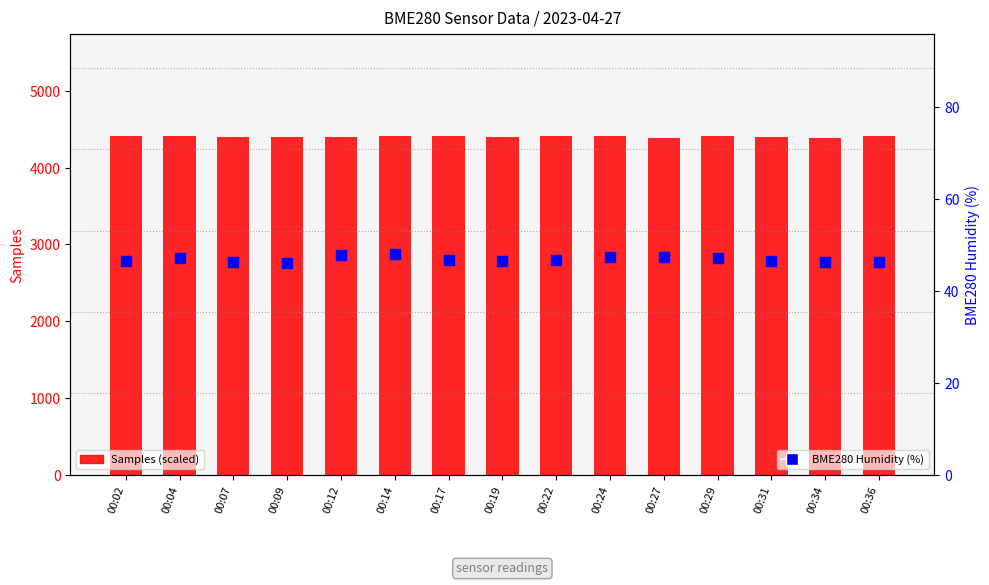

What is the total value across all series at 00:02?

4462.8